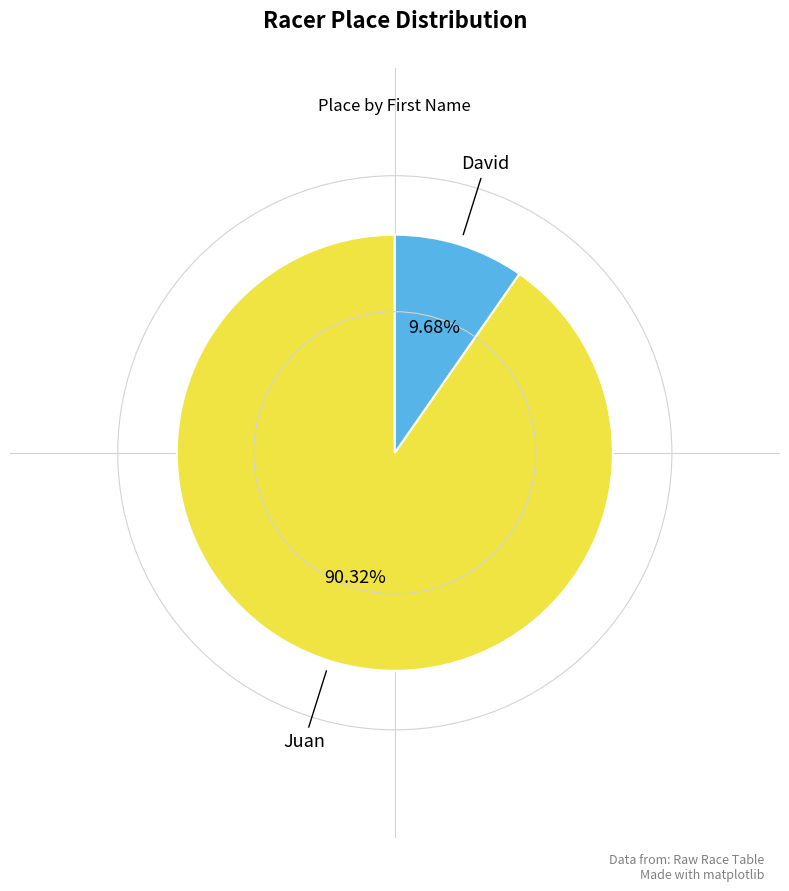

Does any single category account for the majority?

Yes